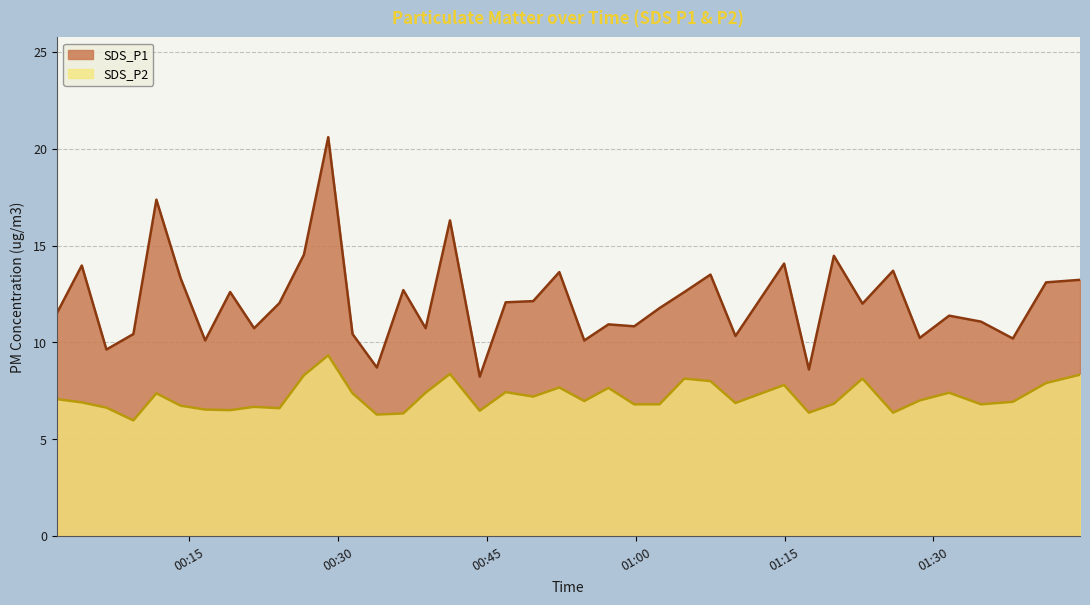

How many data points in SDS_P1 are less than 12?

19